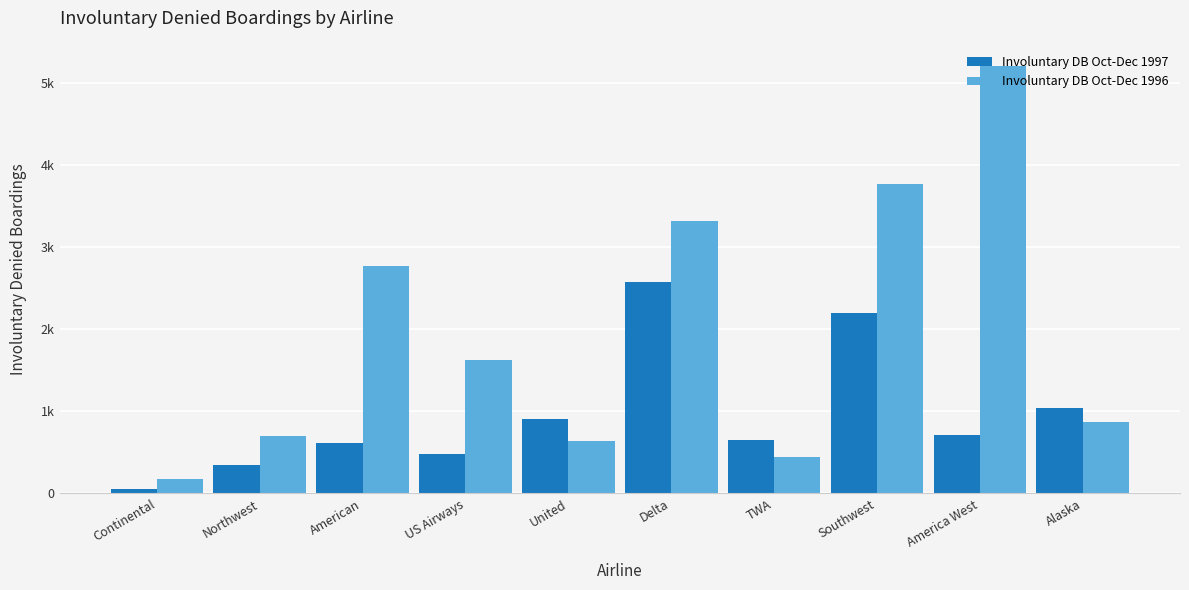

What are all the series names shown in the legend?

Involuntary DB Oct-Dec 1997, Involuntary DB Oct-Dec 1996